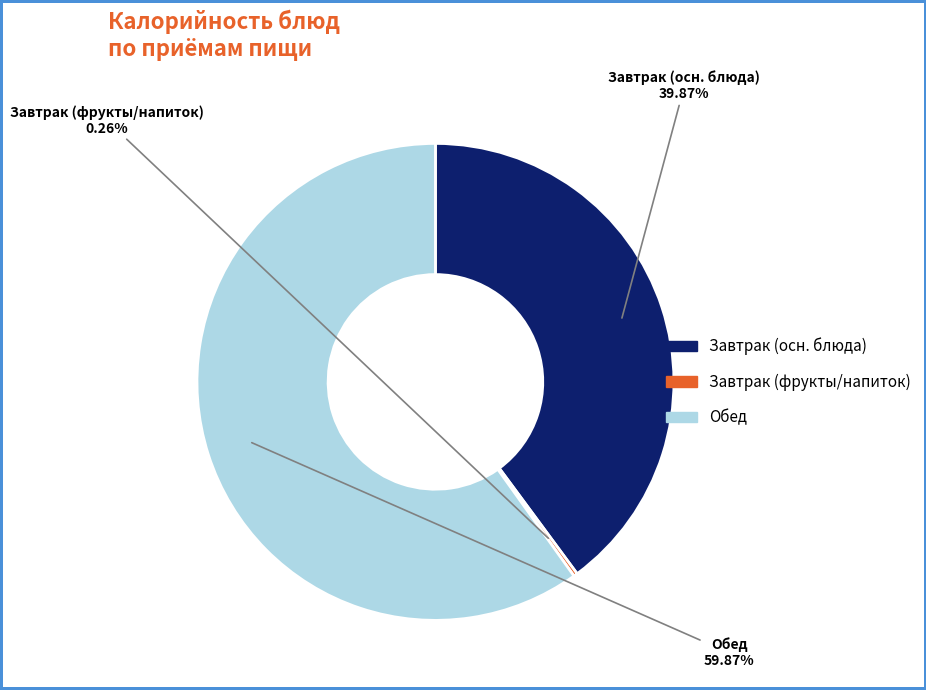

Does any single category account for the majority?

Yes